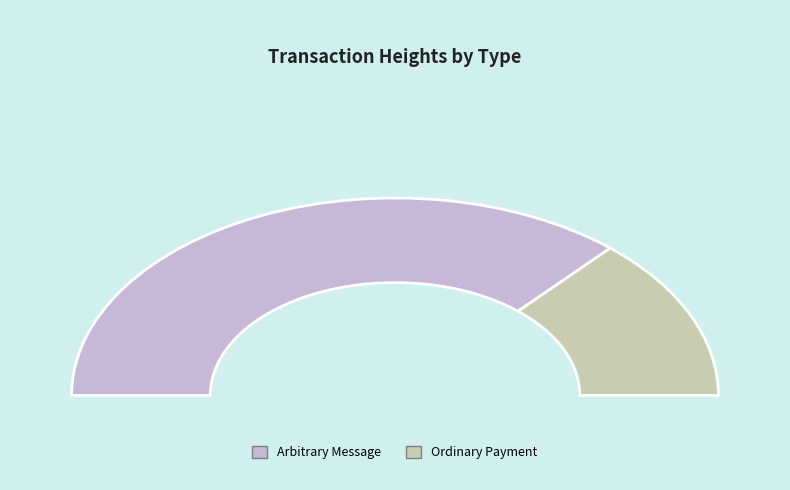

The 141117 slice represents 27% of the pie. True or false?

True